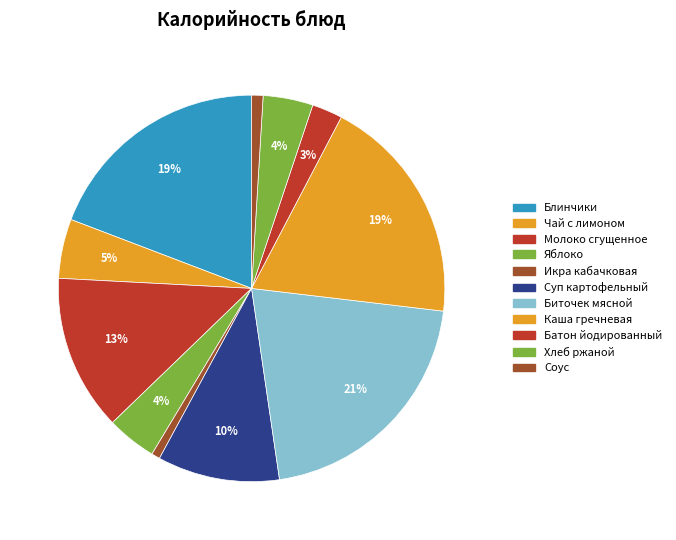

What percentage is the Яблоко slice, to the nearest percent?

4%